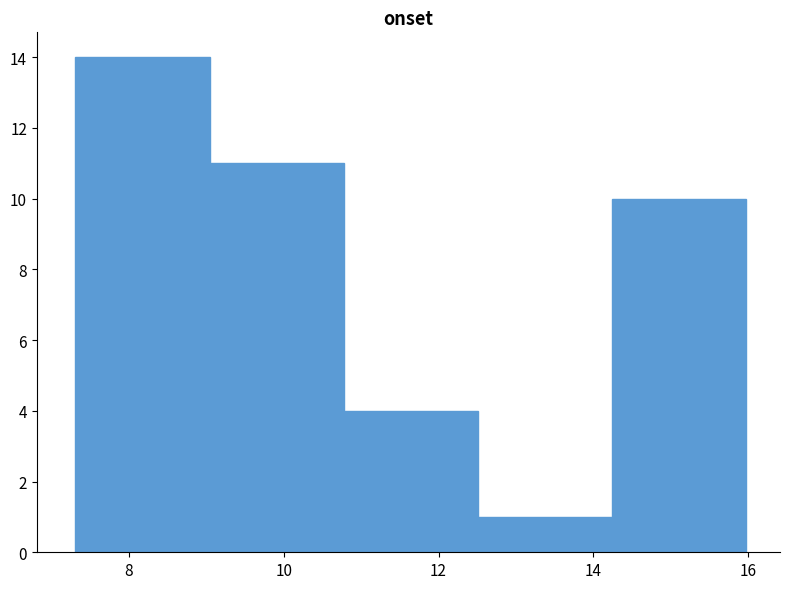

How tall is the bar that spans 12.6 to 14.2 on the x-axis? Neither the bar edges nor the heights are printed on the chart, so give them approximately, as read against the axes.

1